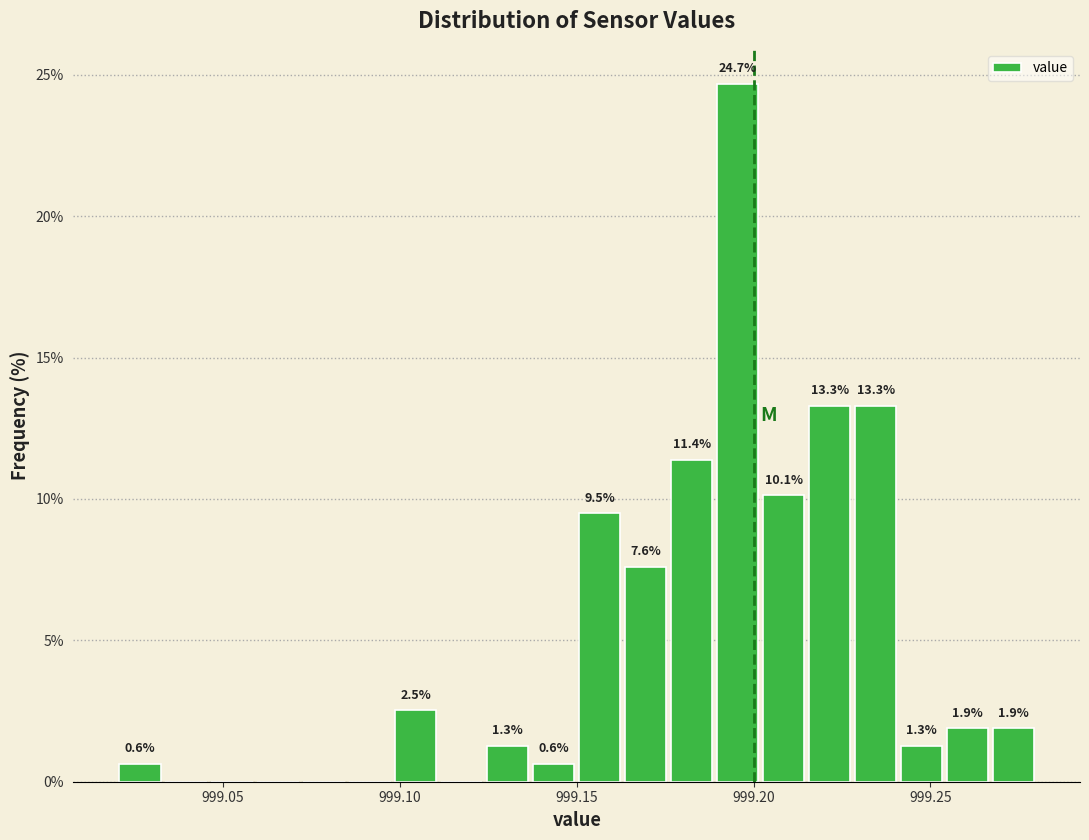

Read against the x-axis, roughly where is the centre of the tallest bar?

999.195